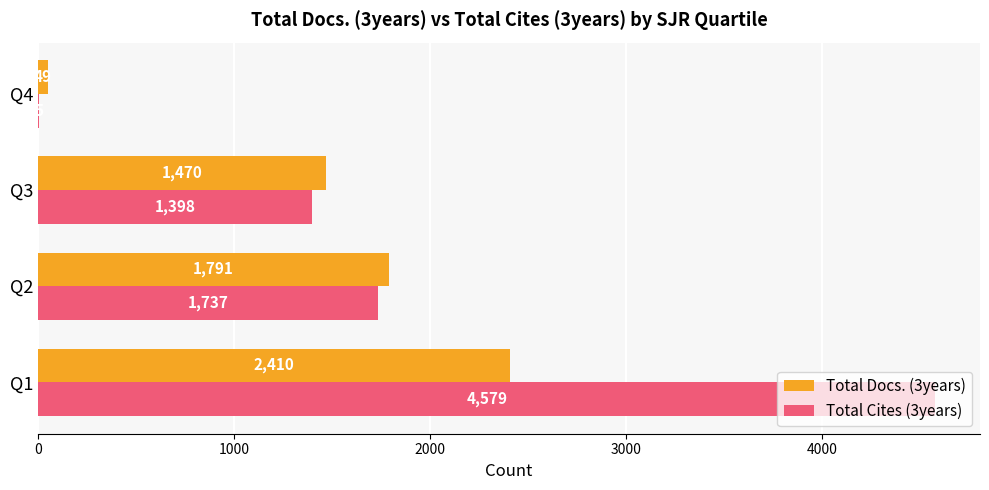

What is the total value across all series at Q1?

6989